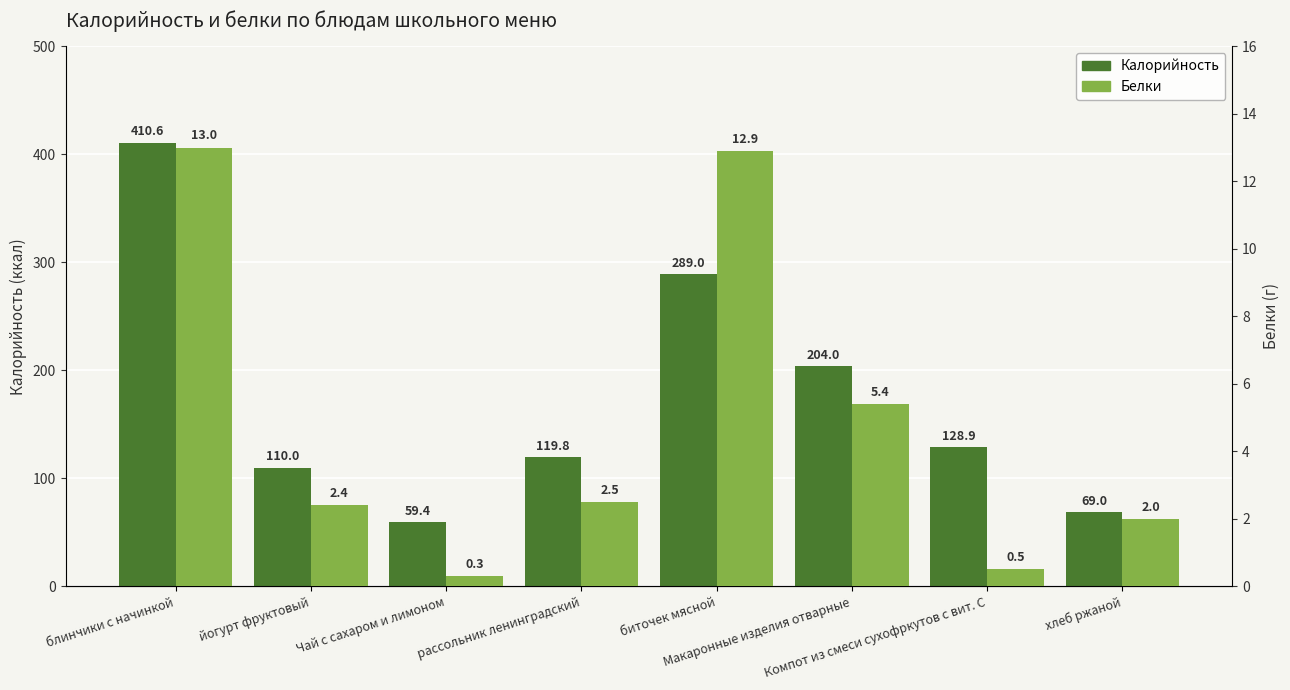

What is the difference between the Белки values at Макаронные изделия отварные and хлеб ржаной?

3.4